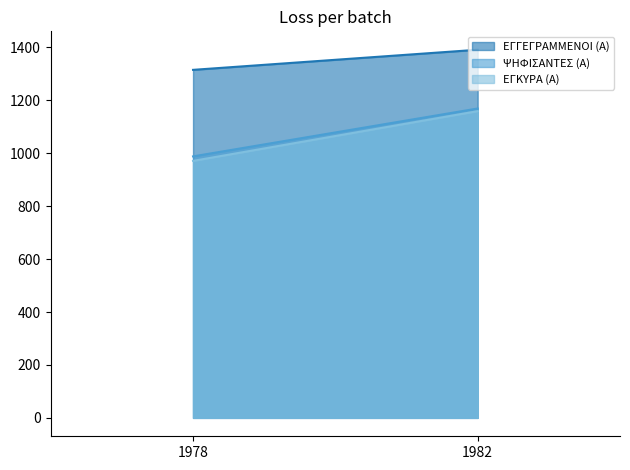

Reading left to right, extract all data points from this chart.

ΕΓΓΕΓΡΑΜΜΕΝΟΙ (Α): 1978=1315	1982=1391
ΨΗΦΙΣΑΝΤΕΣ (Α): 1978=988	1982=1169
ΕΓΚΥΡΑ (Α): 1978=971	1982=1159